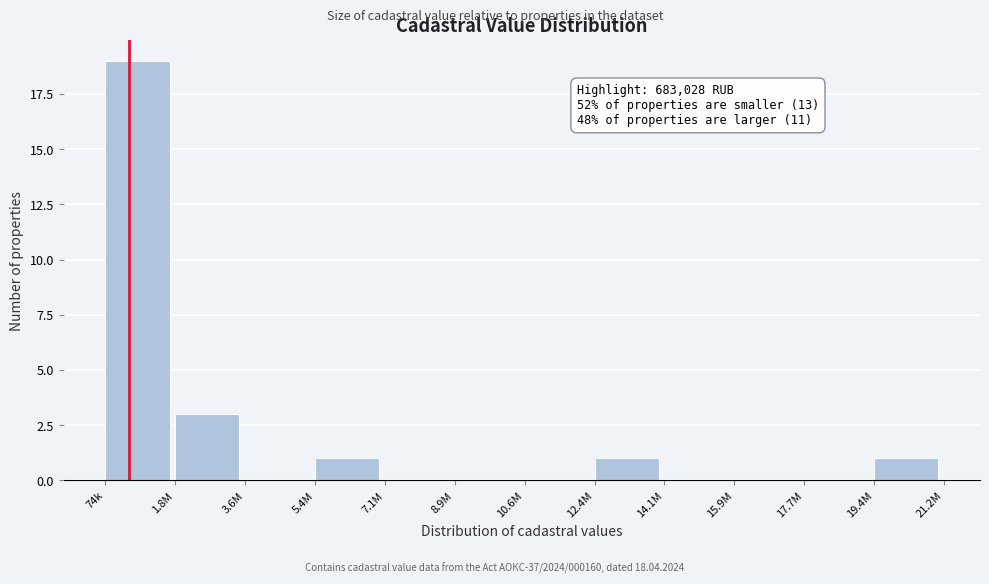

Reading left to right, list all the values displayed in this chart.

74k=19	1.8M=3	3.6M=0	5.4M=1	7.1M=0	8.9M=0	10.6M=0	12.4M=1	14.1M=0	15.9M=0	17.7M=0	19.4M=1